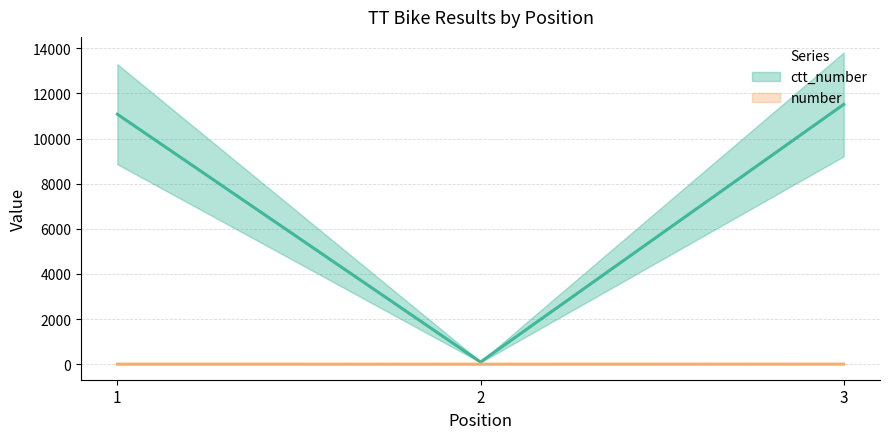

Reading right to left, what are all the values shown in this chart?

ctt_number: 11514	95	11080
number: 3	1	2